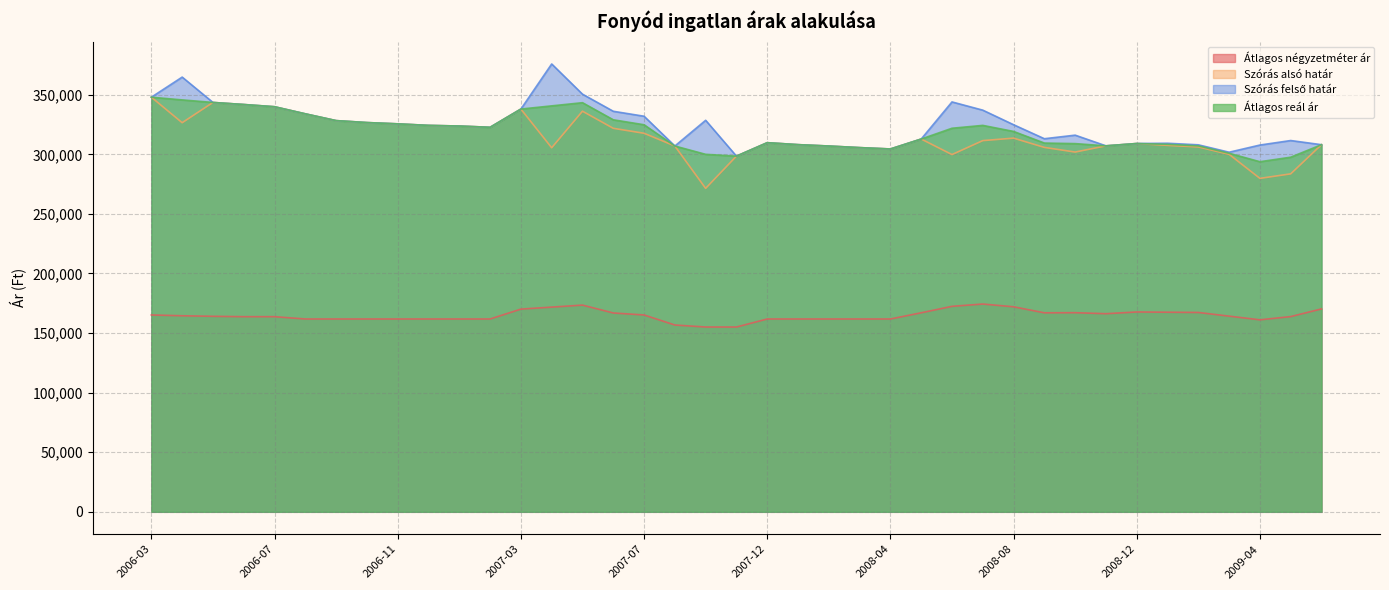

Reading left to right, list all the values displayed in this chart.

Átlagos négyzetméter ár: 165202	164525	164074	163752	163752	161818	161818	161818	161818	161818	161818	161818	170105	171790	173475	166873	165188	156771	155086	155086	161818	161818	161818	161818	161818	167024	172441	174370	172058	167005	167111	166252	167714	167505	167295	164209	161122	163837	170272
Szórás alsó határ: 347932	326527	343532	341797	339928	333973	328284	326648	325566	324277	323743	322680	337984	305507	336183	321831	317665	306972	271438	298477	309764	308114	306959	305623	304487	312829	299796	311507	313571	305810	301898	307121	309070	307515	306198	299987	279819	283608	308082
Szórás felső határ: 347932	364809	343532	341797	339928	333973	328284	326648	325566	324277	323743	322680	337984	375821	350481	336129	331963	306972	328558	298477	309764	308114	306959	305623	304487	312829	343970	337069	324841	313096	316082	307121	309070	309293	307976	301765	307785	311574	308082
Átlagos reál ár: 347932	345668	343532	341797	339928	333973	328284	326648	325566	324277	323743	322680	337984	340664	343332	328980	324814	306972	299998	298477	309764	308114	306959	305623	304487	312829	321883	324288	319206	309453	308990	307121	309070	308404	307087	300876	293802	297591	308082